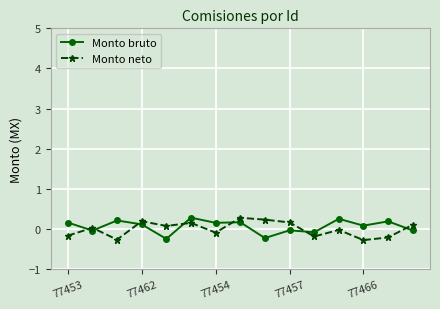

What is the difference between the maximum and minimum values in the Monto neto series?

0.6